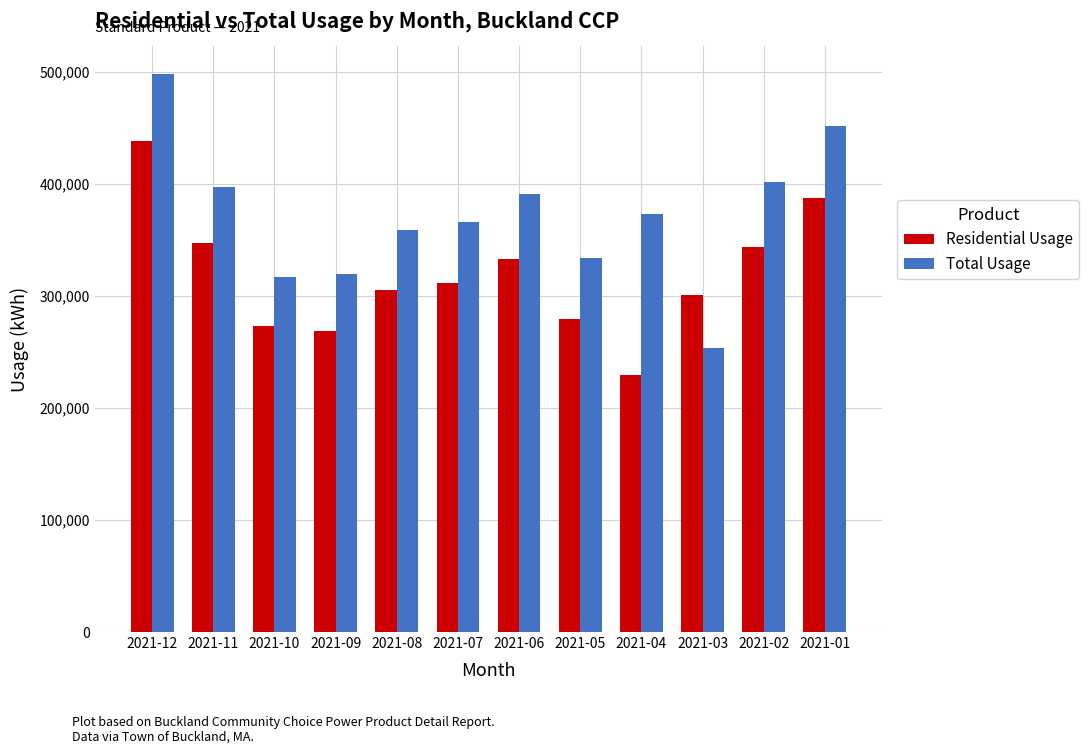

What are all the series names shown in the legend?

Residential Usage, Total Usage